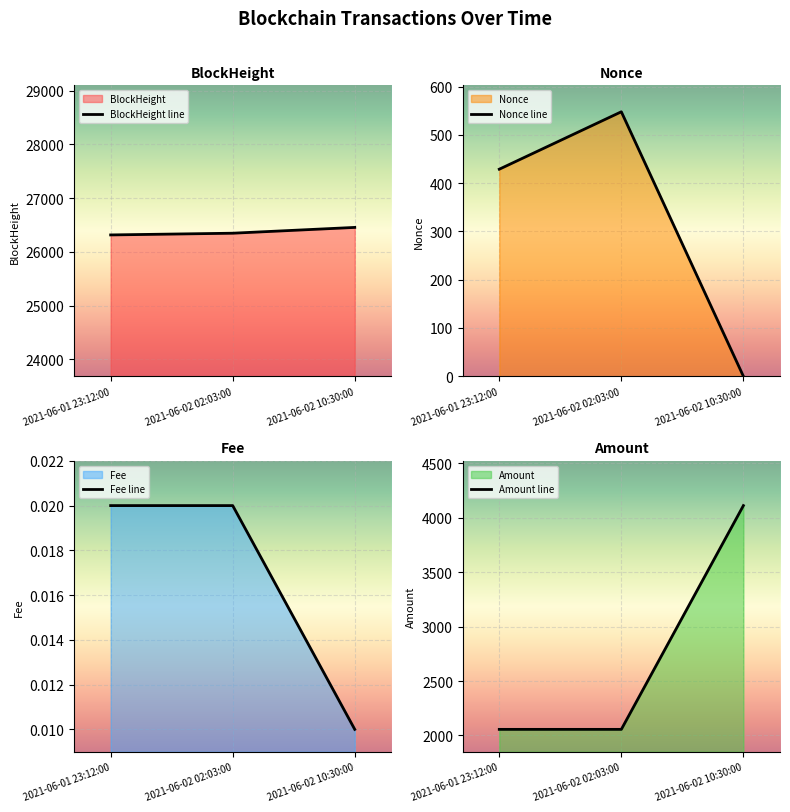

Rank the categories by BlockHeight value from lowest to highest.

2021-06-01 23:12:00, 2021-06-02 02:03:00, 2021-06-02 10:30:00